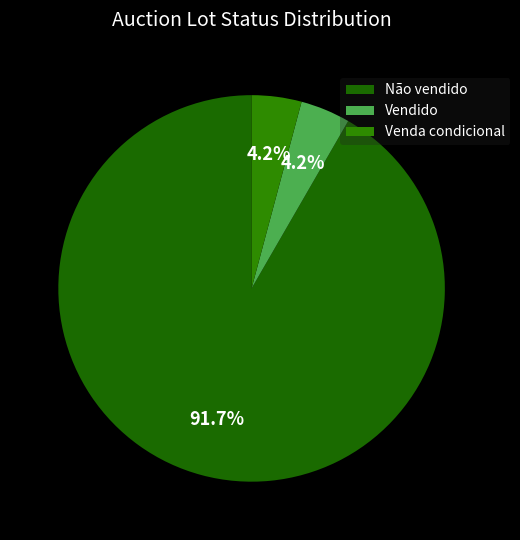

To the nearest percent, what is the difference between the Venda condicional and Não vendido slice percentages?

88%